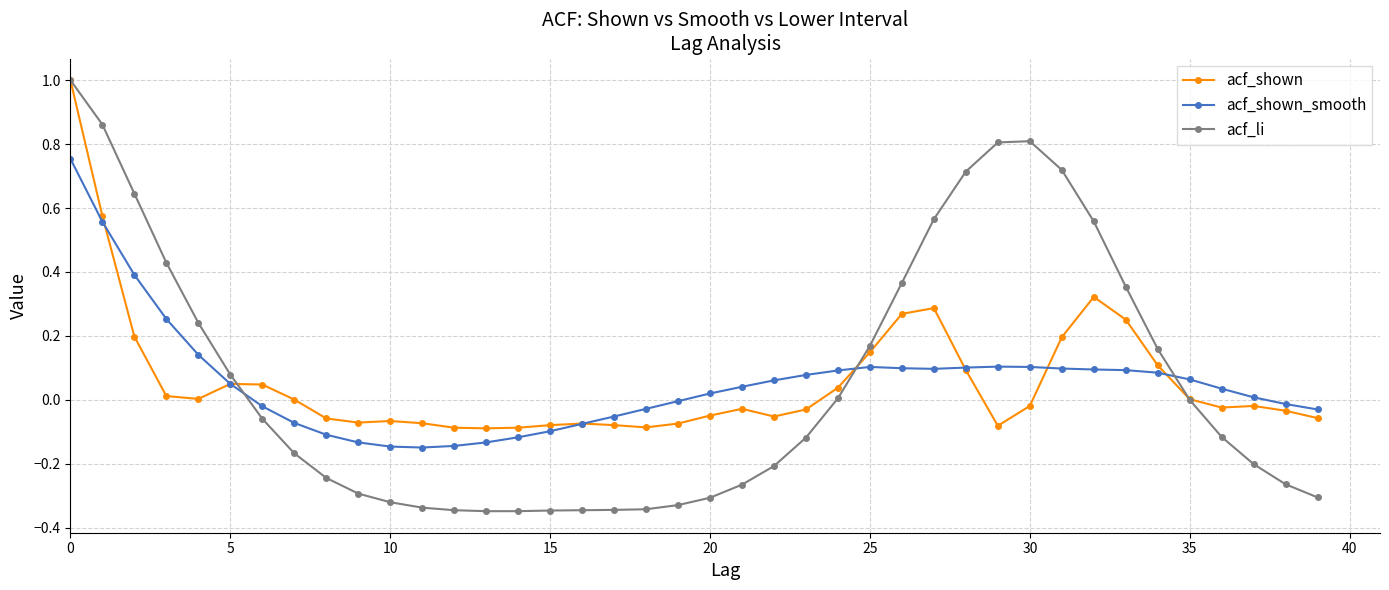

What are all the series names shown in the legend?

acf_shown, acf_shown_smooth, acf_li